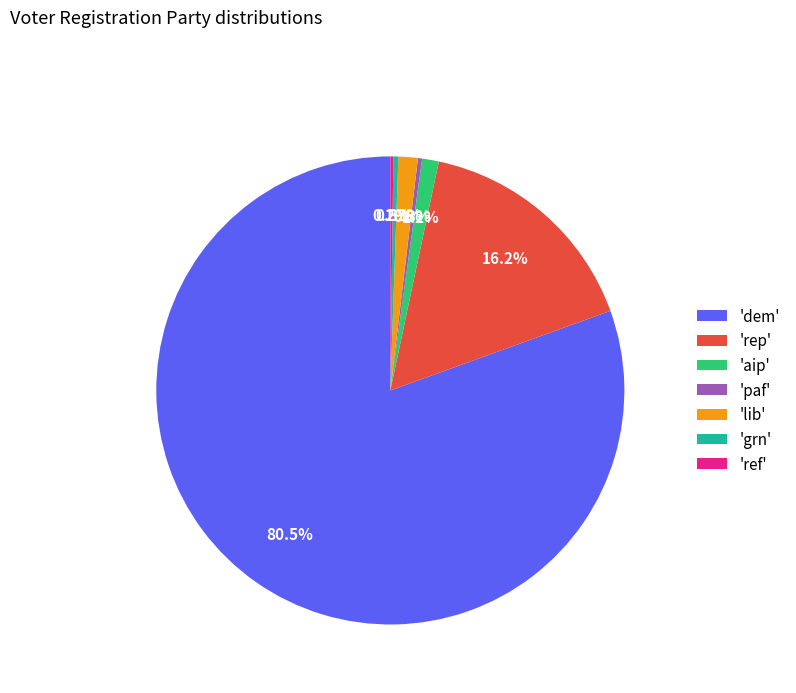

How much of the chart is everything except 'dem'?

19.5%